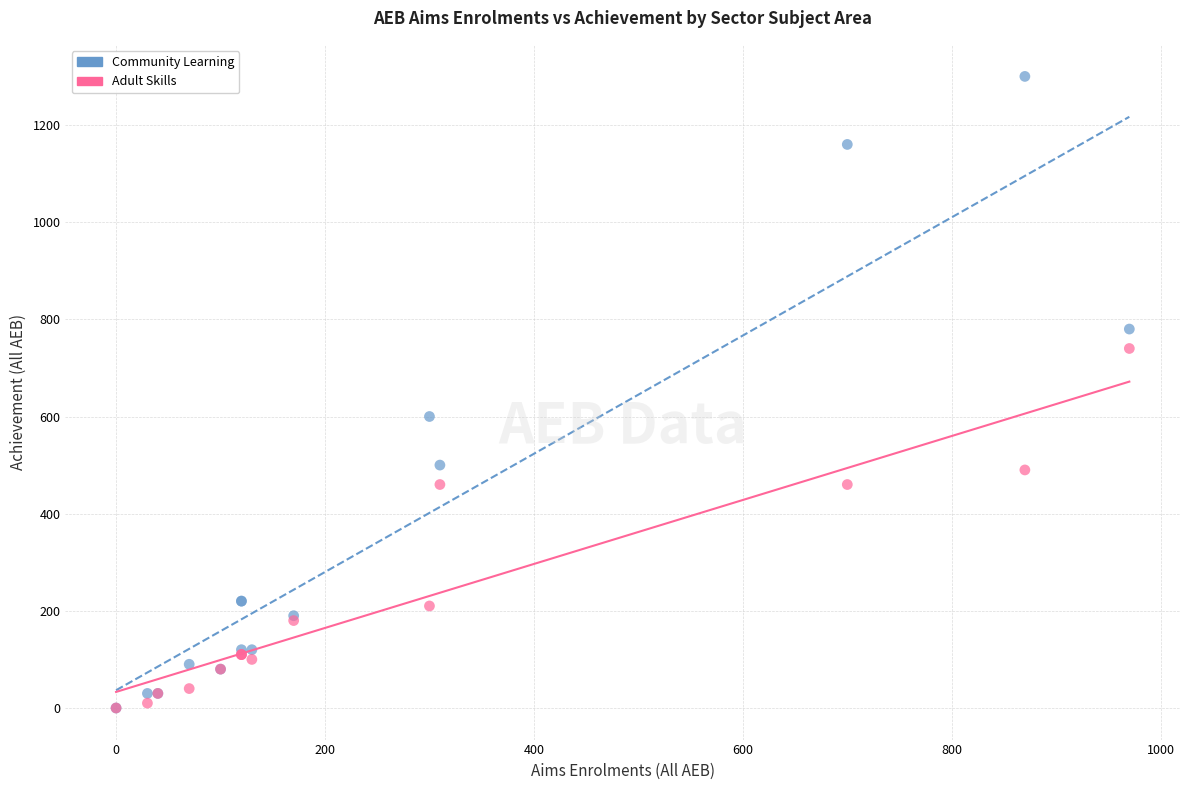

In the Community Learning series, what Y value is closest to 650?

600